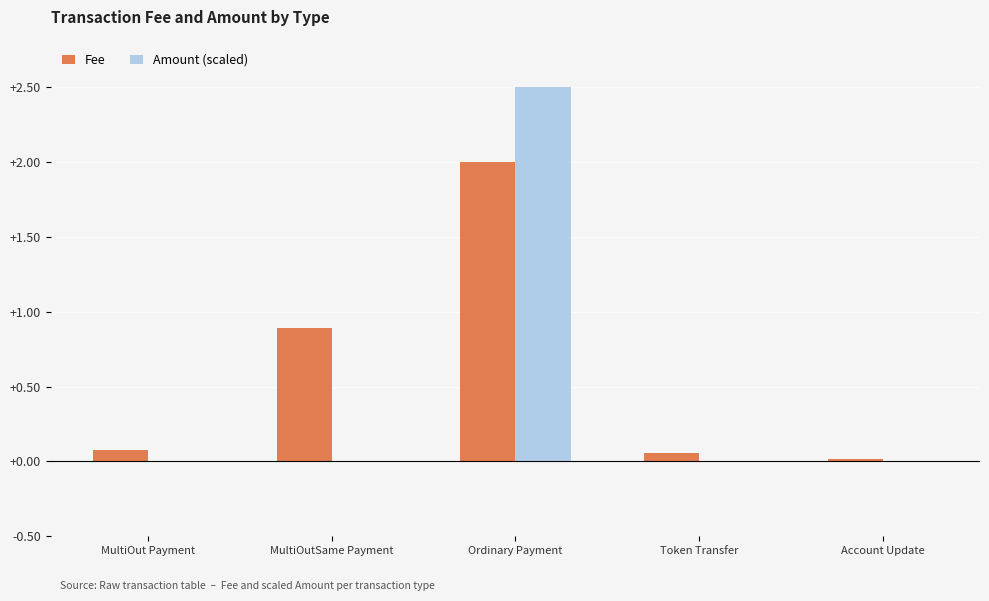

Which series changed the most between MultiOut Payment and MultiOutSame Payment?

Fee